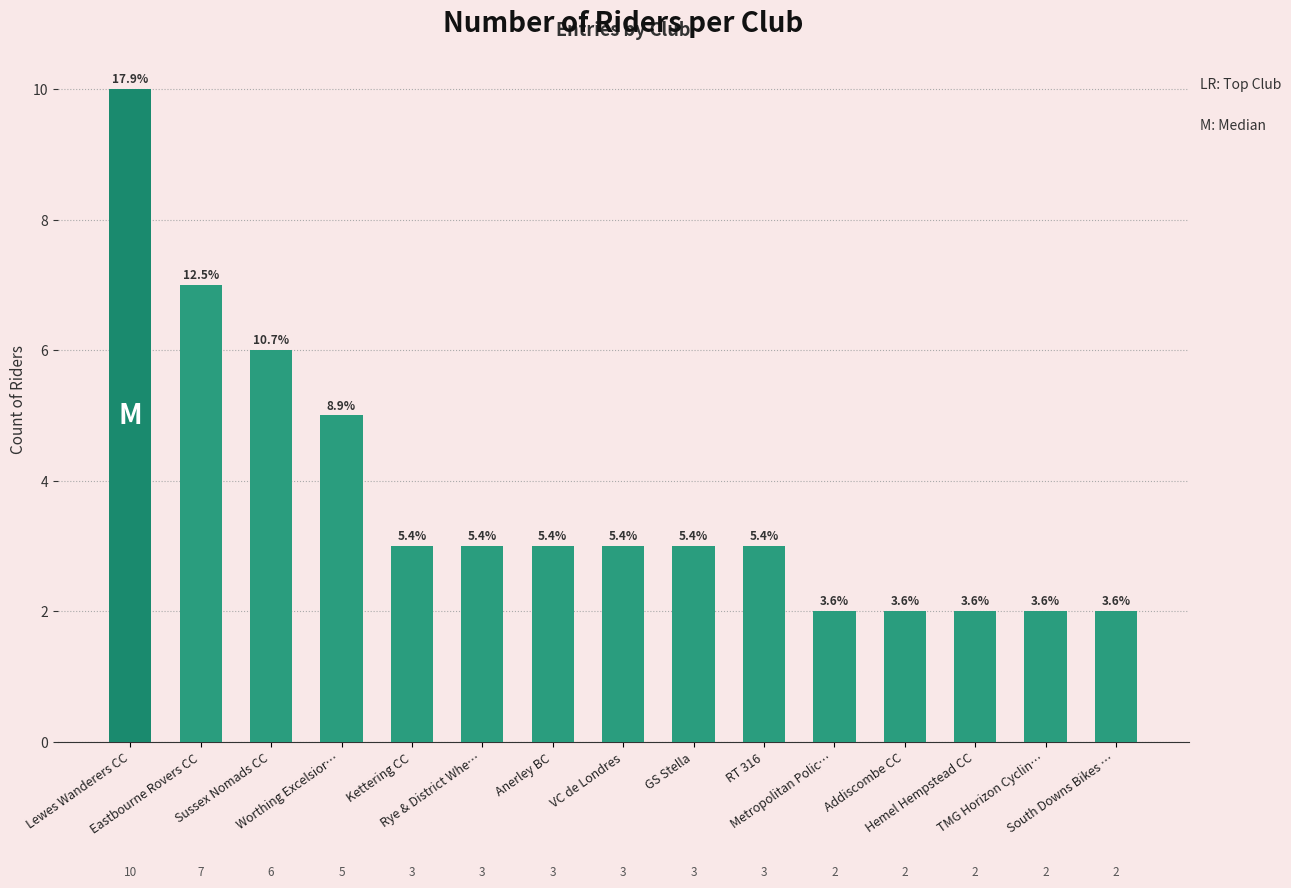

Does the chart contain any negative values?

No